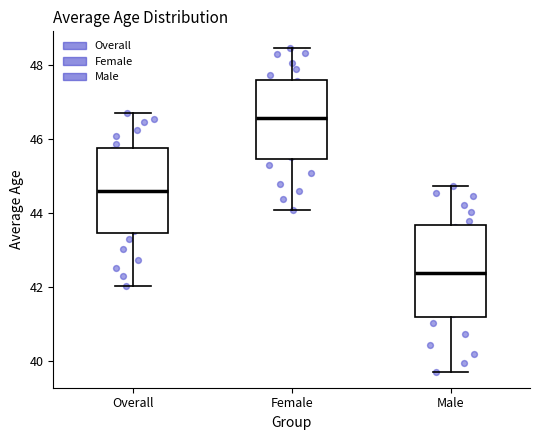

Where is the upper edge of the box for Female on the y-axis? The values are not printed on the chart, so give them approximately, as read against the axis.

47.6